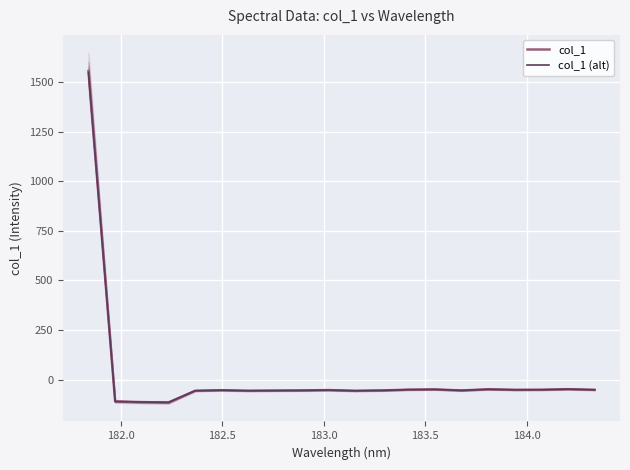

Which series has the largest total across all categories?

col_1